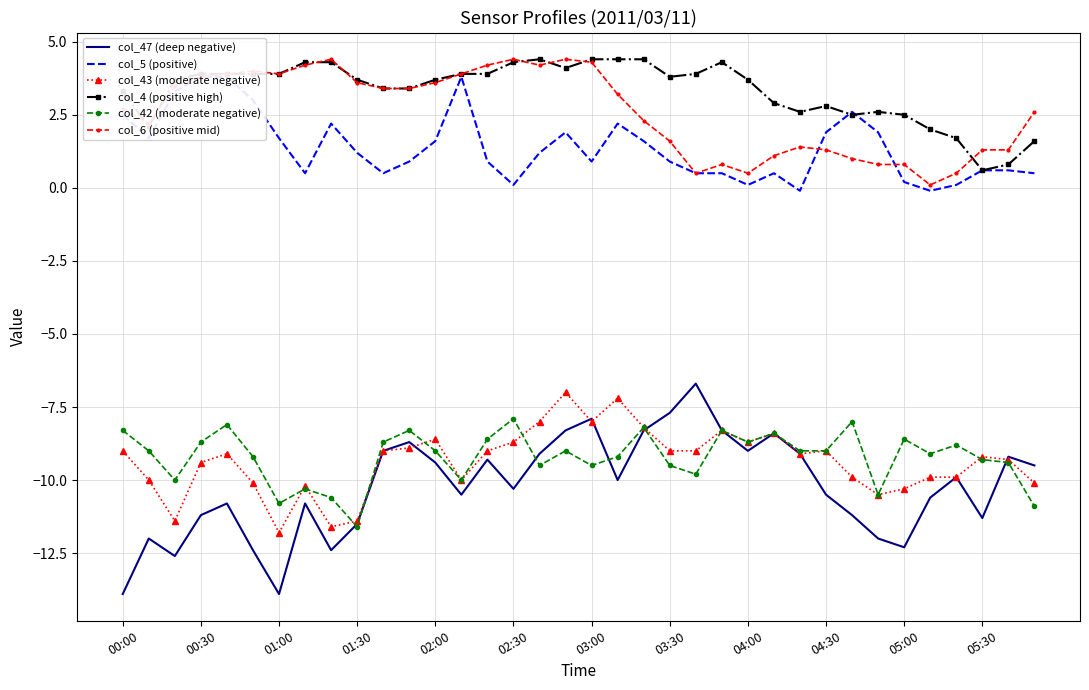

True or false: col_4 (positive high) and col_47 (deep negative) cross at least once.

False